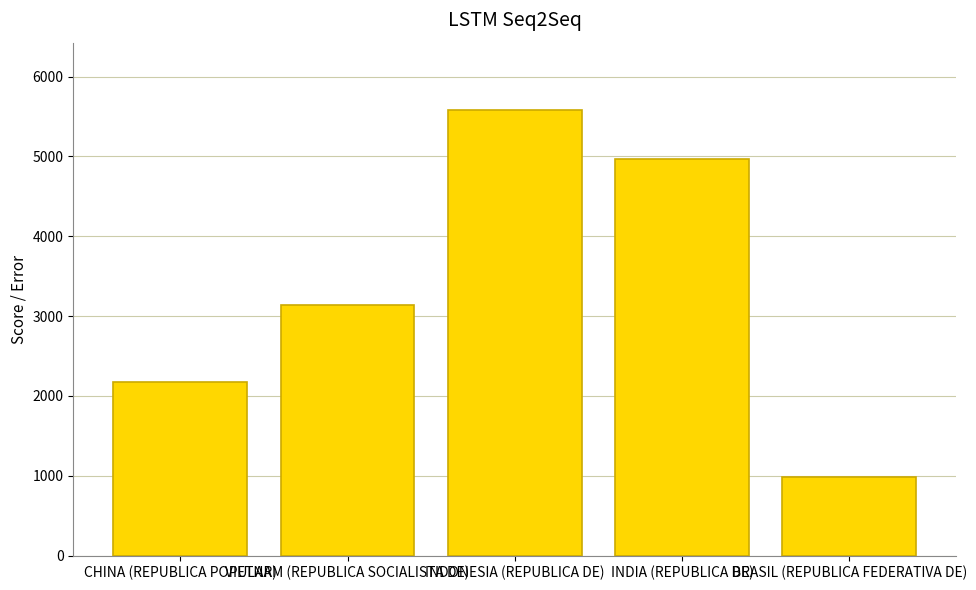

The chart shows a value of 903 at VIETNAM (REPUBLICA SOCIALISTA DE). True or false?

False